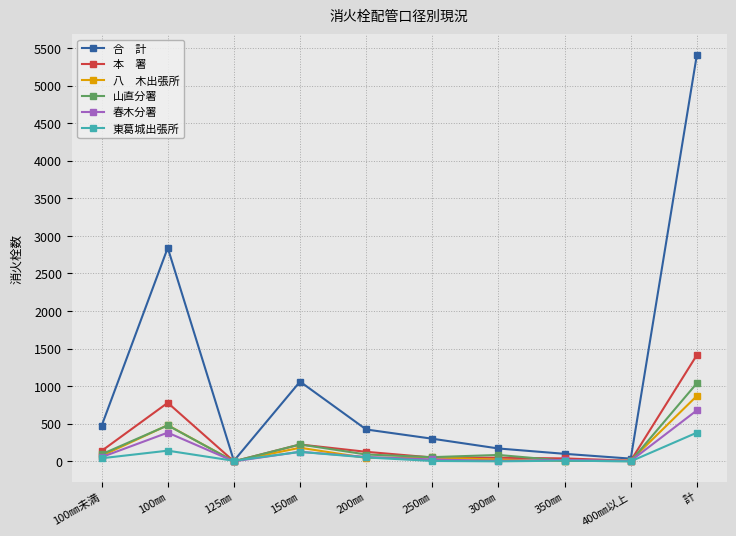

What is the maximum value shown in the chart?

5413